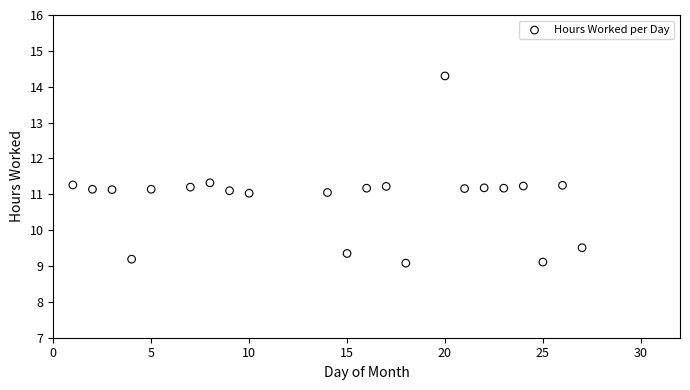

What is the range of X values (max minus min)?

26.0